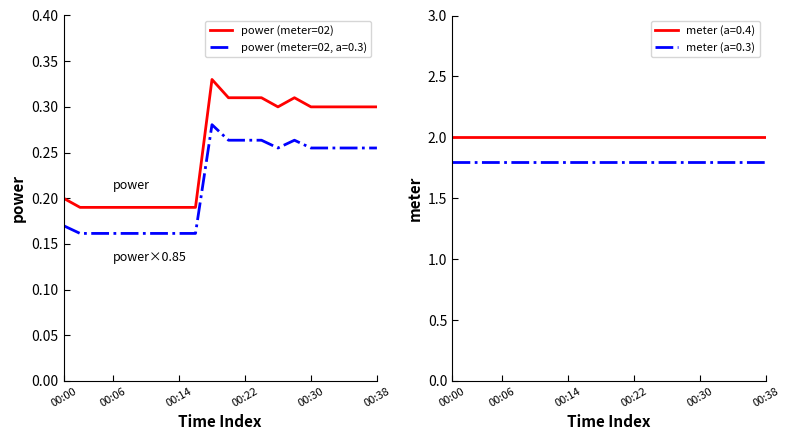

True or false: power (meter=02) has a value of 0.4 at 00:30.

False